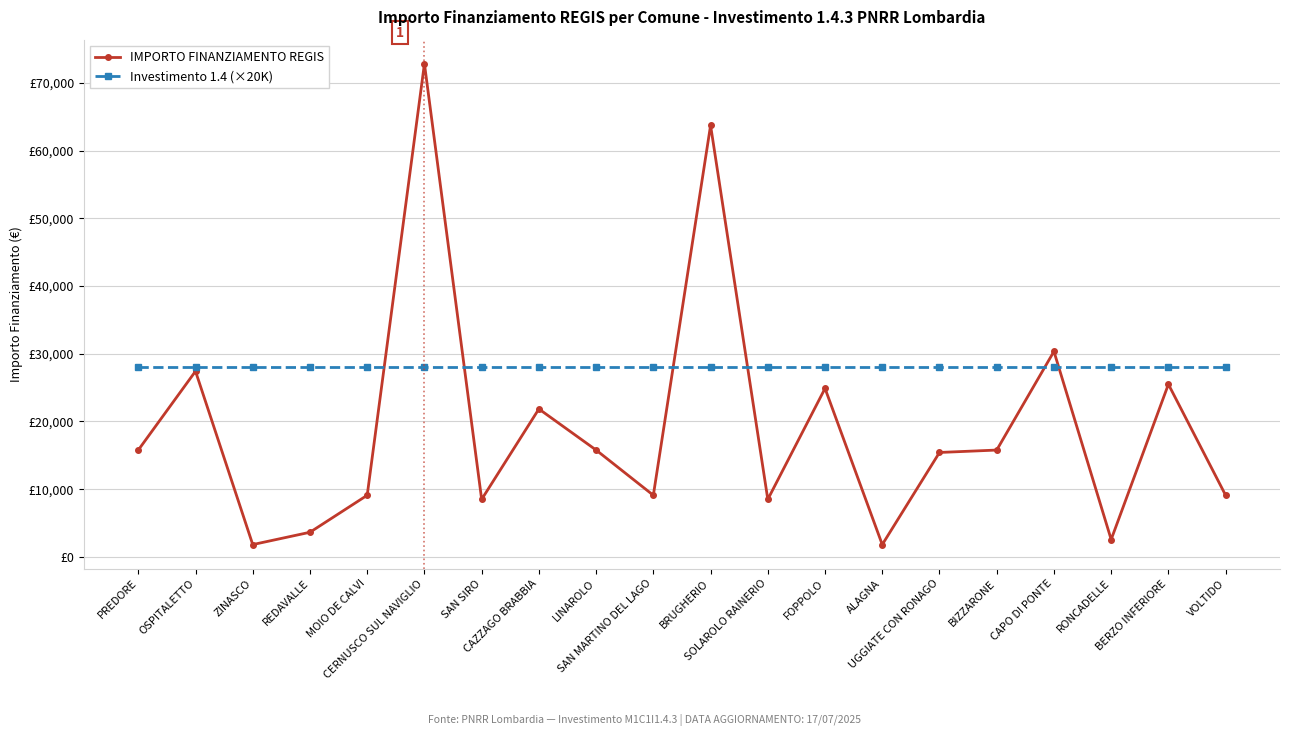

Rank the series by their average value, from lowest to highest.

IMPORTO FINANZIAMENTO REGIS, Investimento 1.4 (×20K)